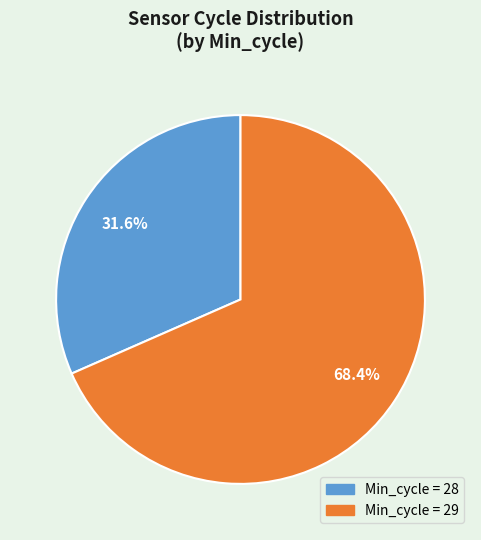

Is there any slice that represents more than half of the pie?

Yes